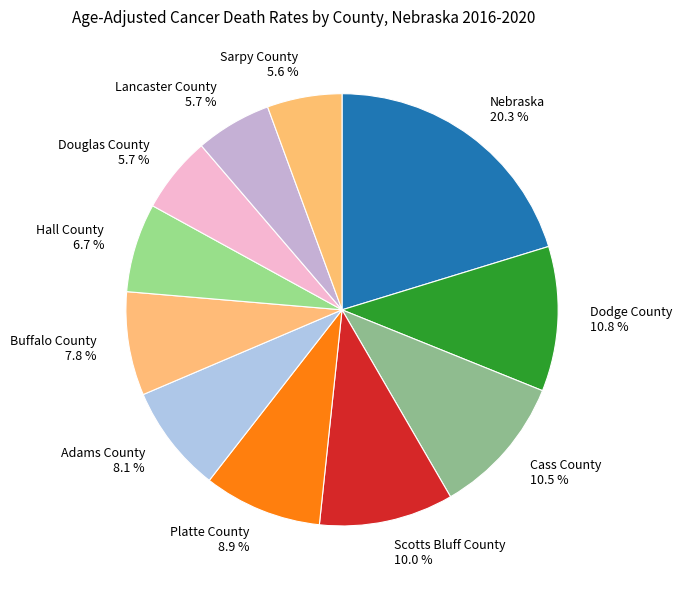

Count the number of slices in the pie.

11